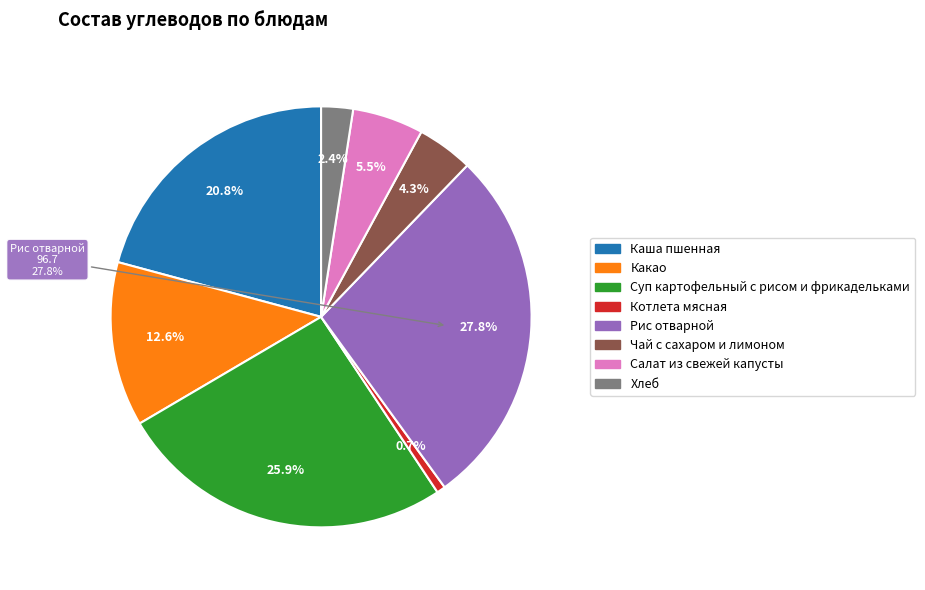

The Котлета мясная slice represents 1% of the pie. True or false?

True